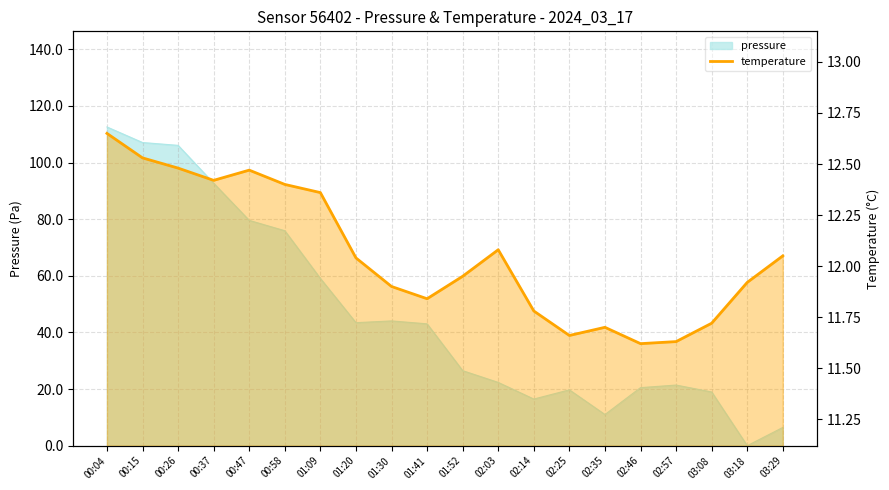

At which label does the data first exceed 12?

00:04